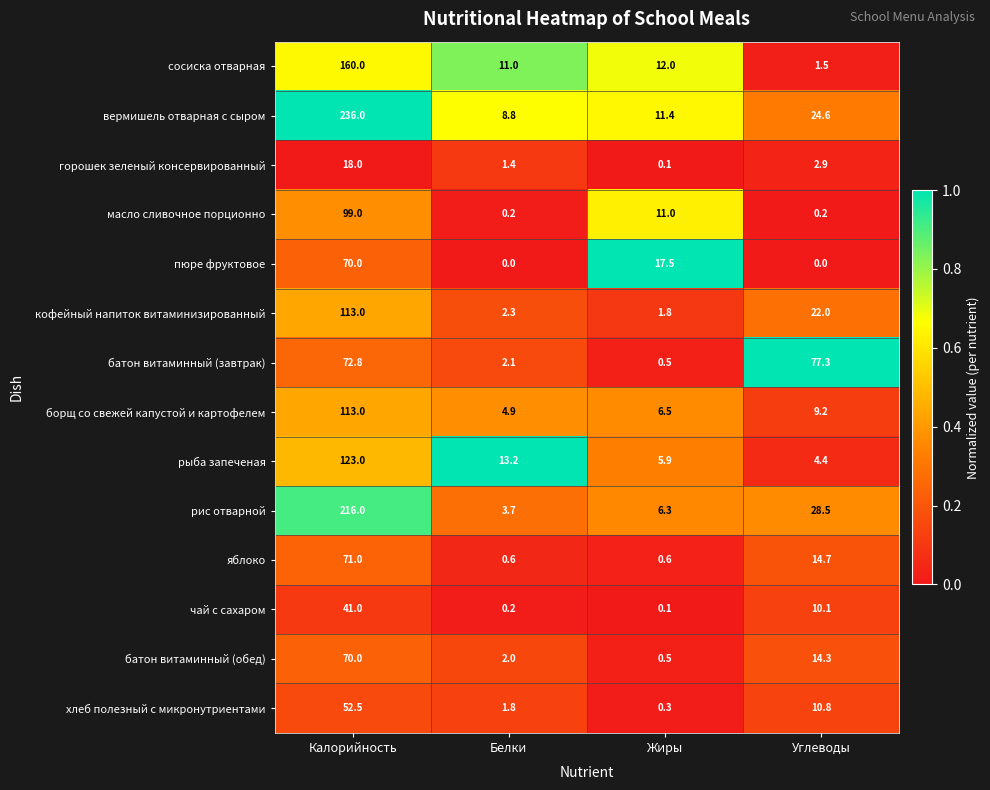

What is the total value across all series at Белки?

52.2